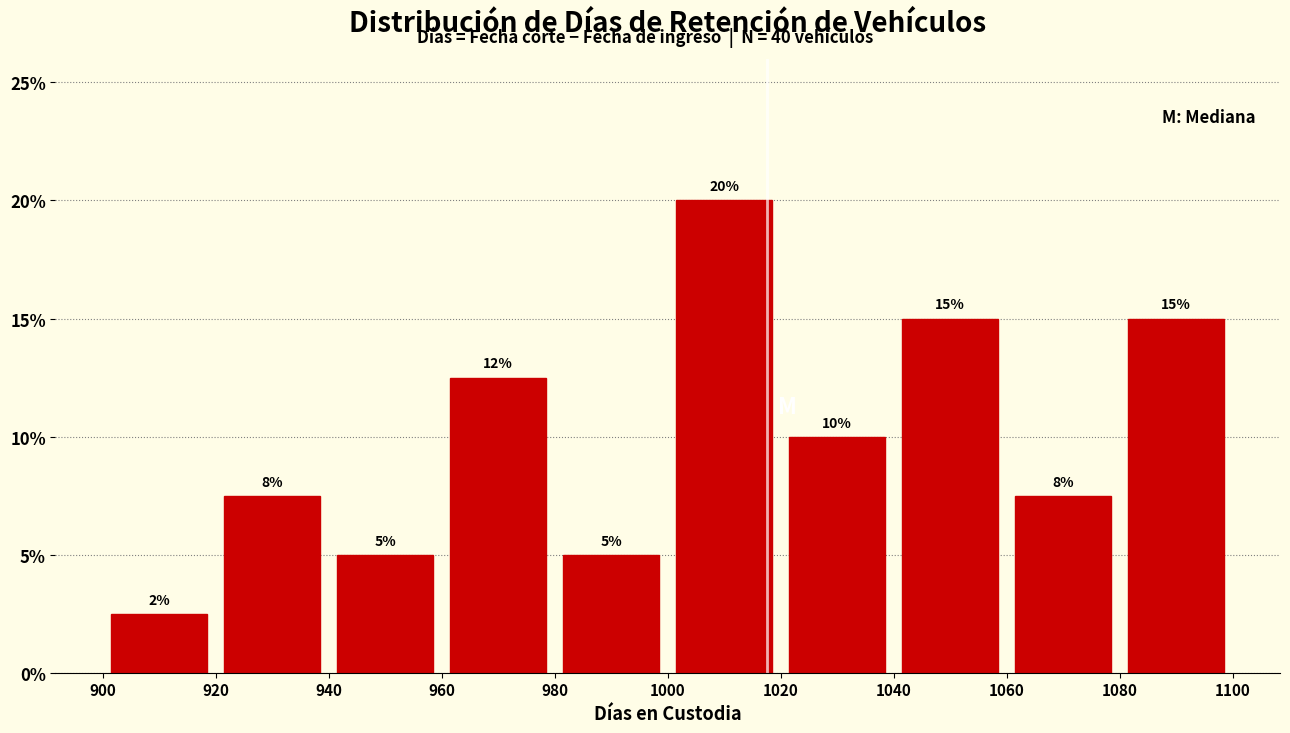

Which range on the x-axis has the tallest bar?

1000 to 1020